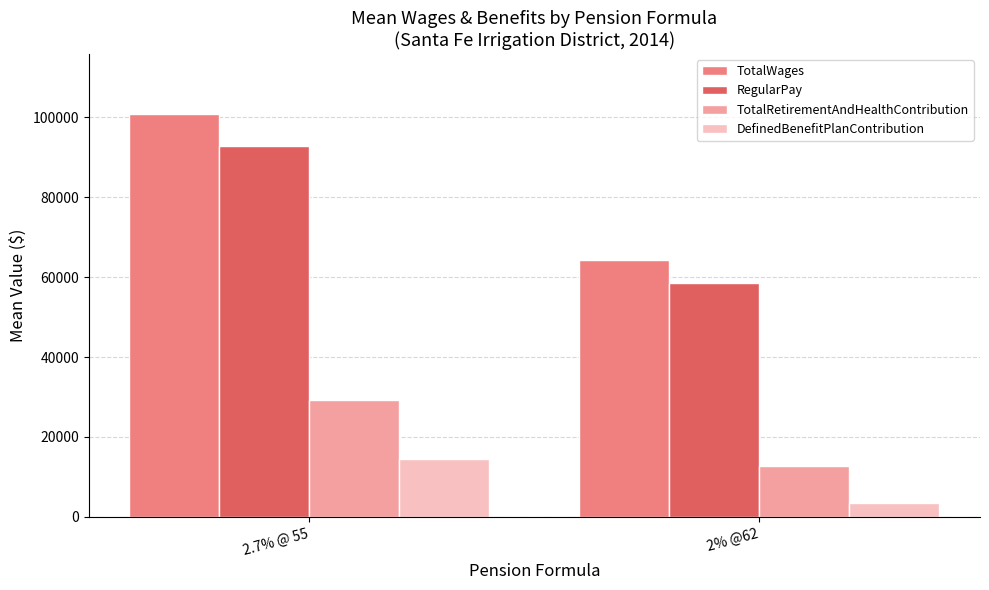

Which series has the largest total across all categories?

TotalWages